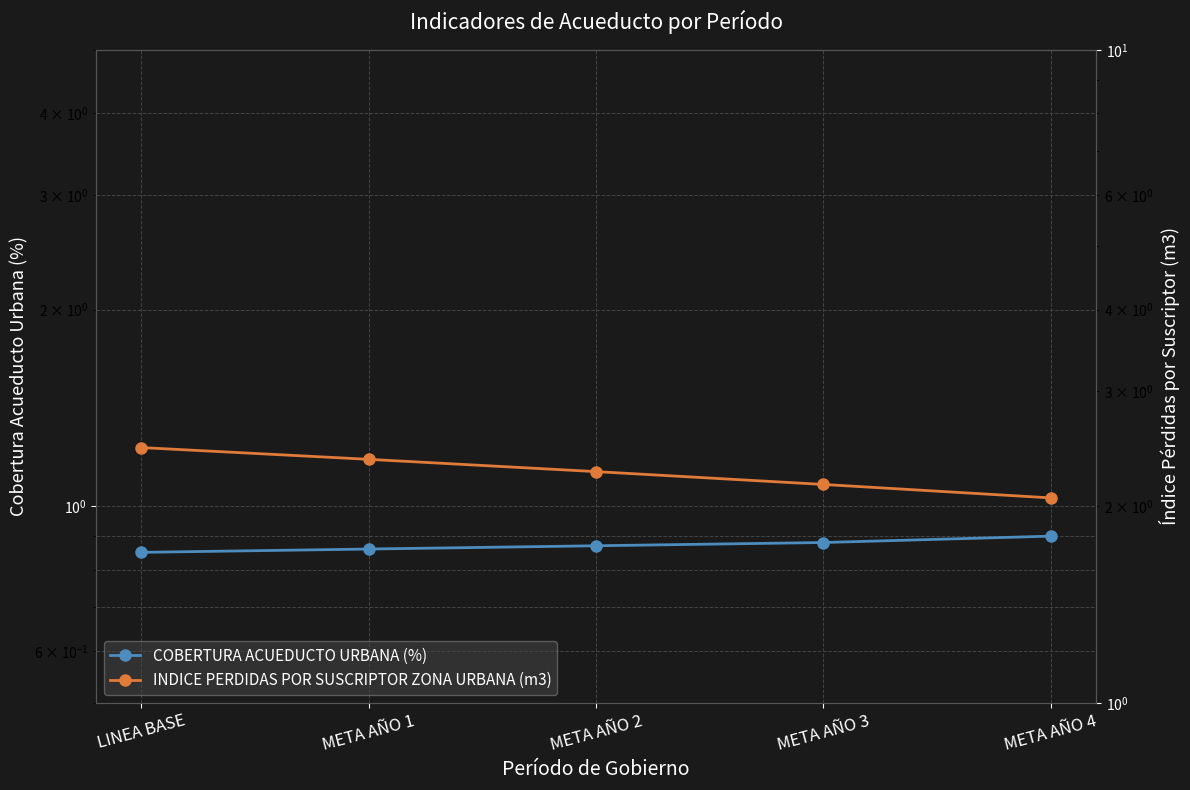

How many lines are shown in the chart?

2